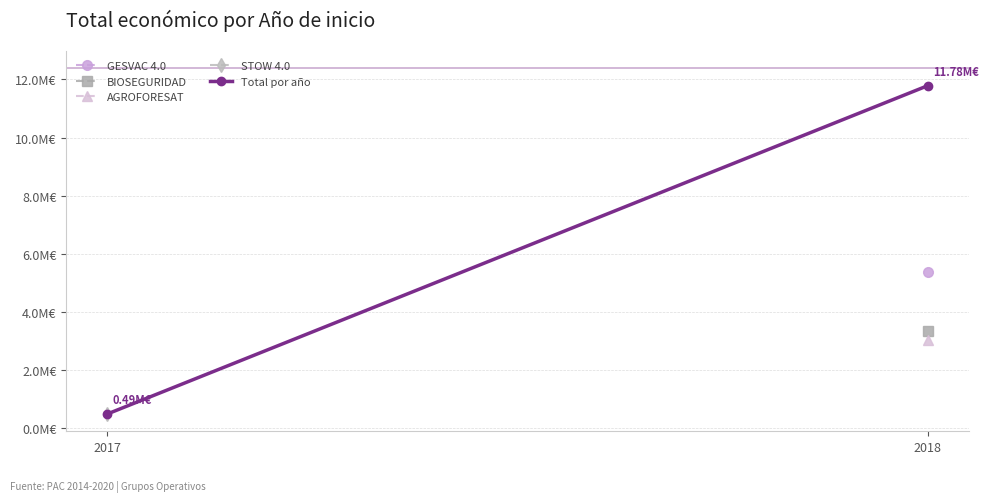

How many lines are shown in the chart?

1